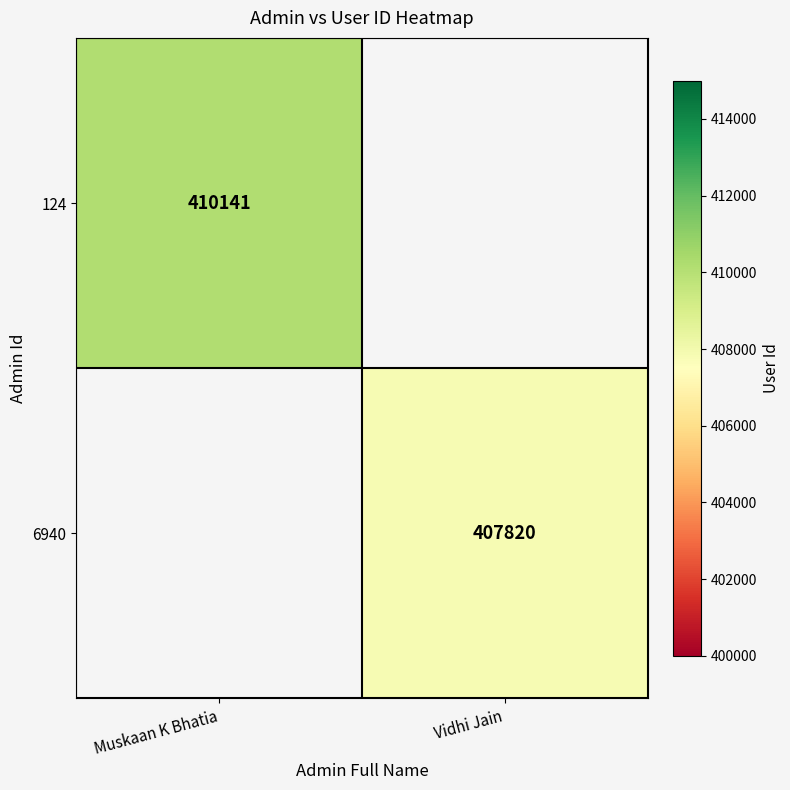

True or false: 124 has a value of 410141 at Muskaan K Bhatia.

True